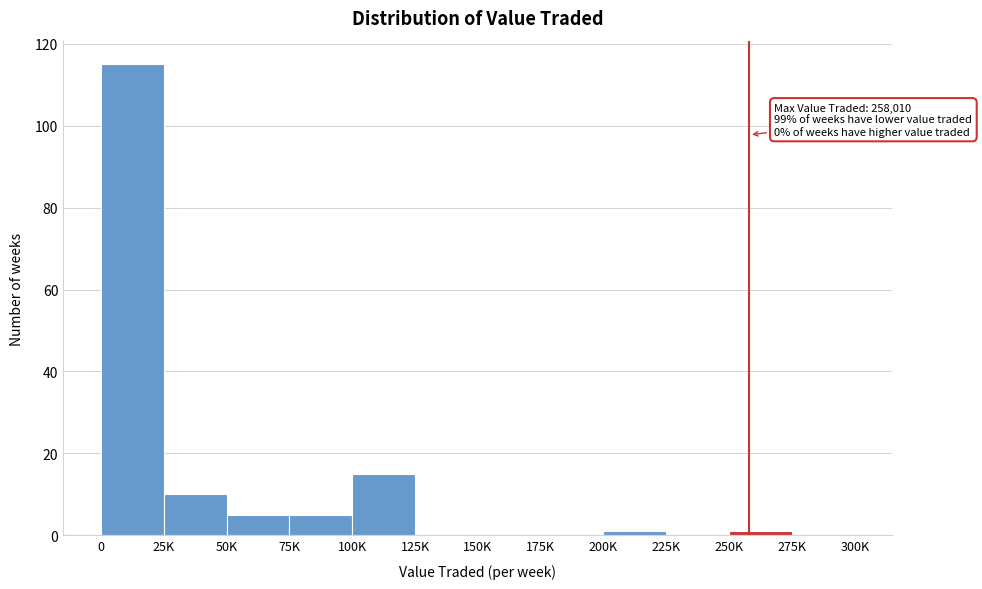

Reading left to right, what are all the values shown in this chart?

0=115	25K=10	50K=5	75K=5	100K=15	125K=0	150K=0	175K=0	200K=1	225K=0	250K=1	275K=0